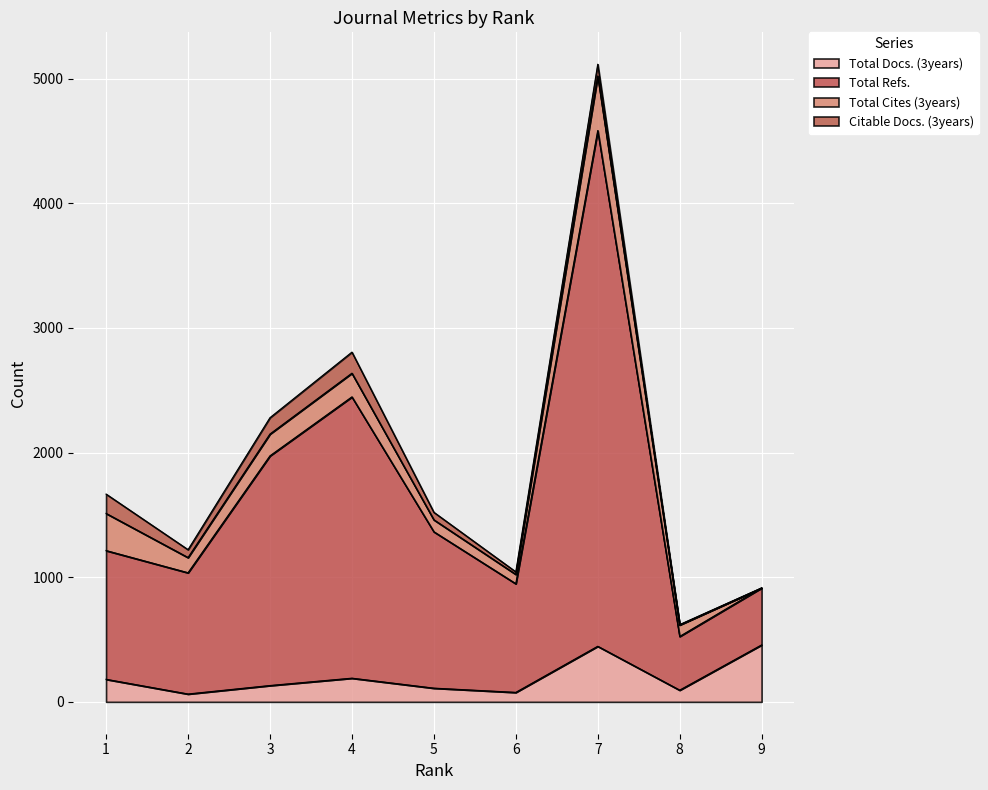

True or false: Total Docs. (3years) and Total Refs. cross at least once.

False